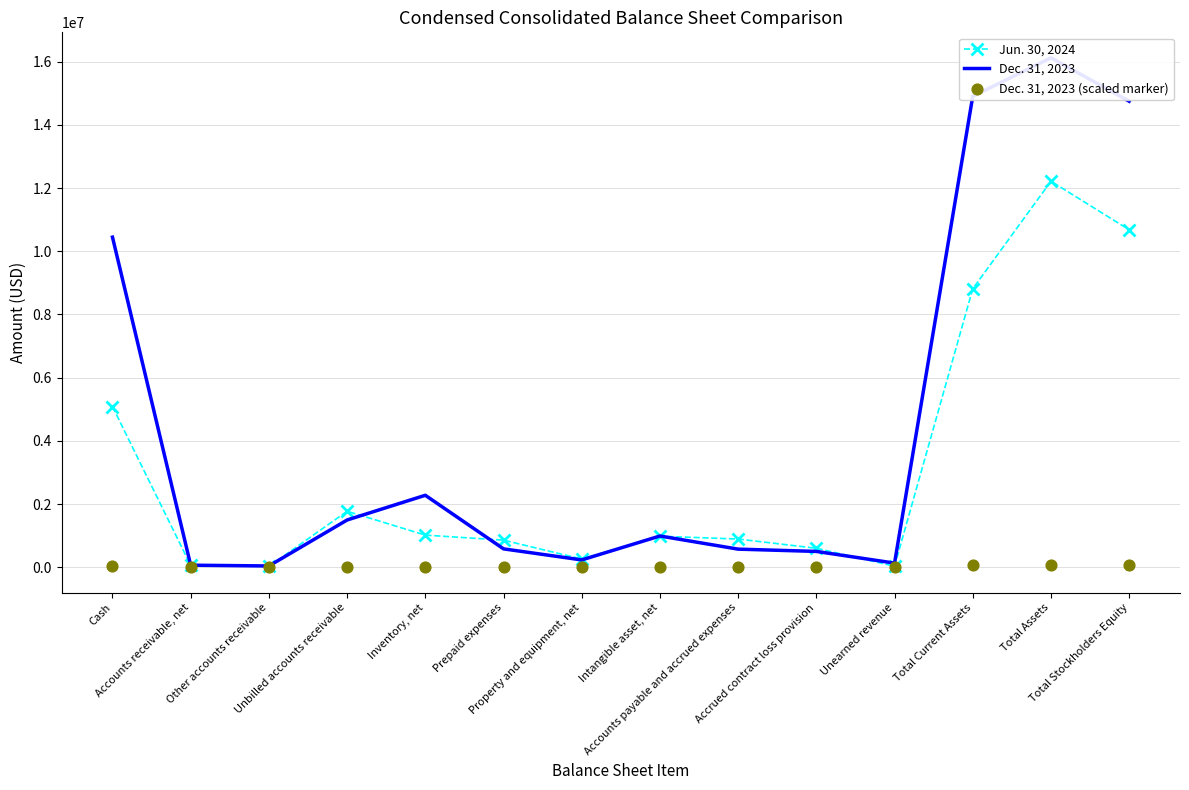

What are all the series names shown in the legend?

Jun. 30, 2024, Dec. 31, 2023, Dec. 31, 2023 (scaled marker)